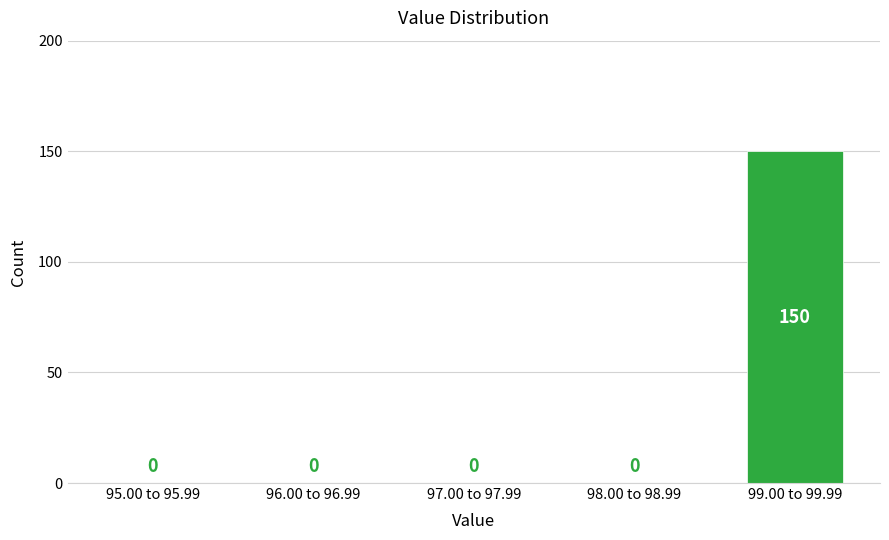

Reading right to left, extract all data points from this chart.

99.00 to 99.99=150	98.00 to 98.99=0	97.00 to 97.99=0	96.00 to 96.99=0	95.00 to 95.99=0